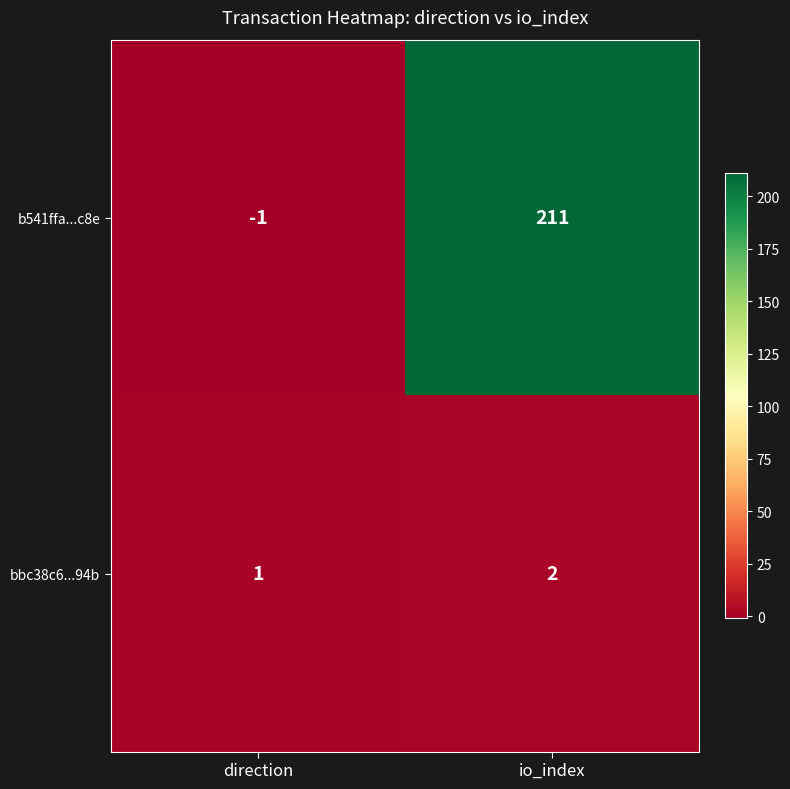

What is the difference between the b541ffa...c8e values at io_index and direction?

212